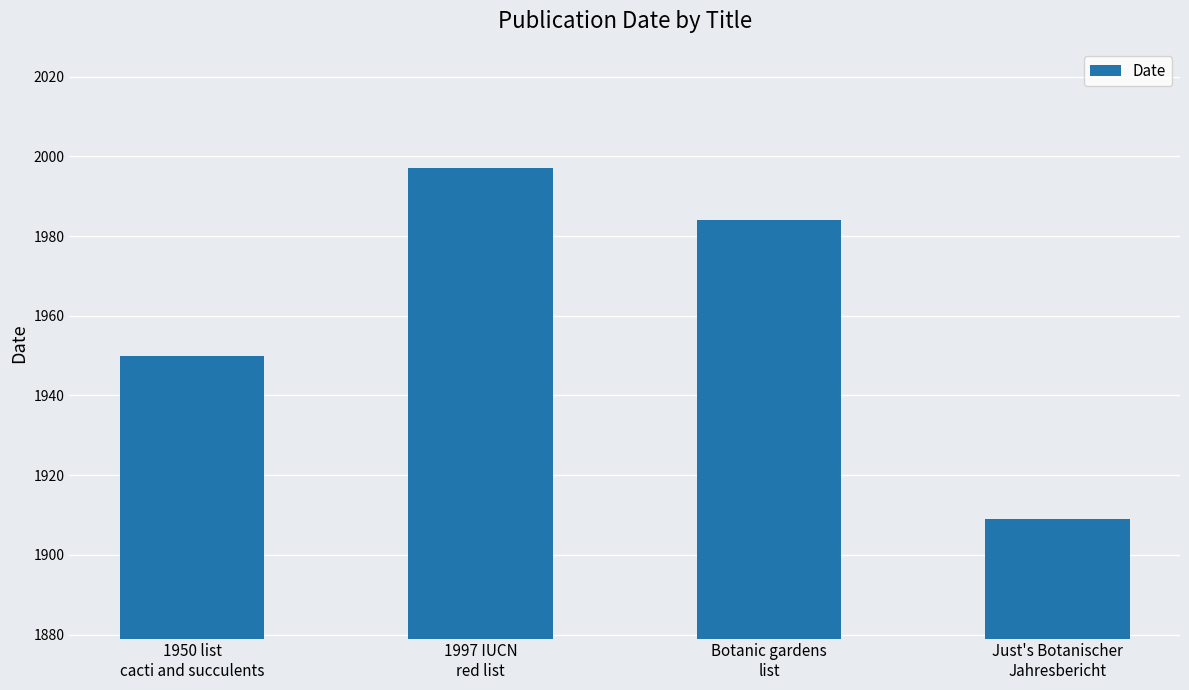

Approximately how many times larger is the value at Botanic gardens
list compared to 1997 IUCN
red list?

1.0